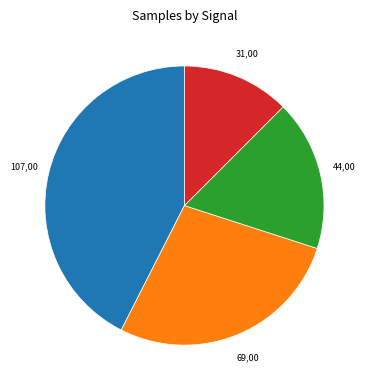

Does any single category account for the majority?

No